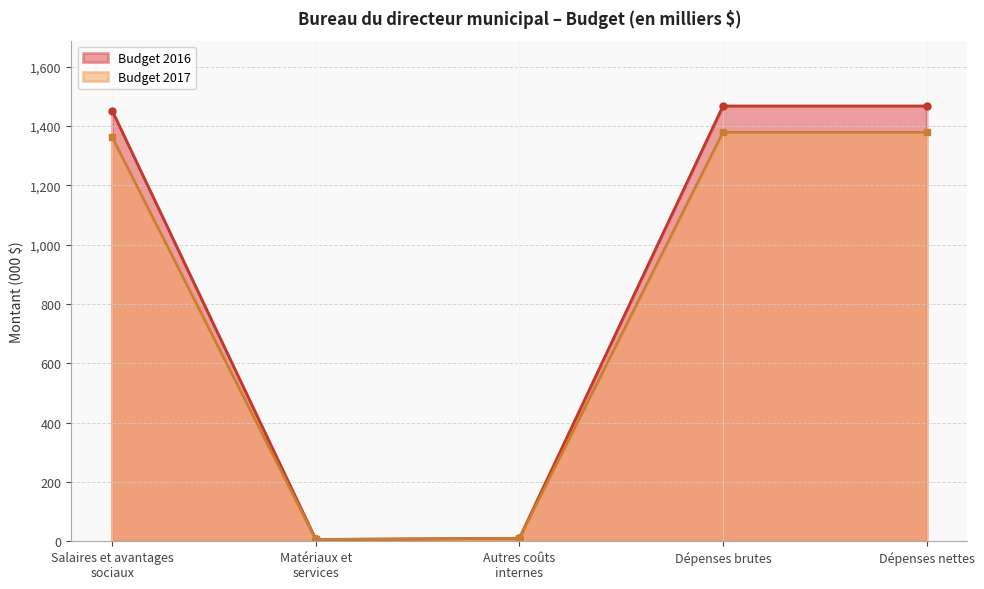

Rank the series by their maximum value, from highest to lowest.

Budget 2016, Budget 2017